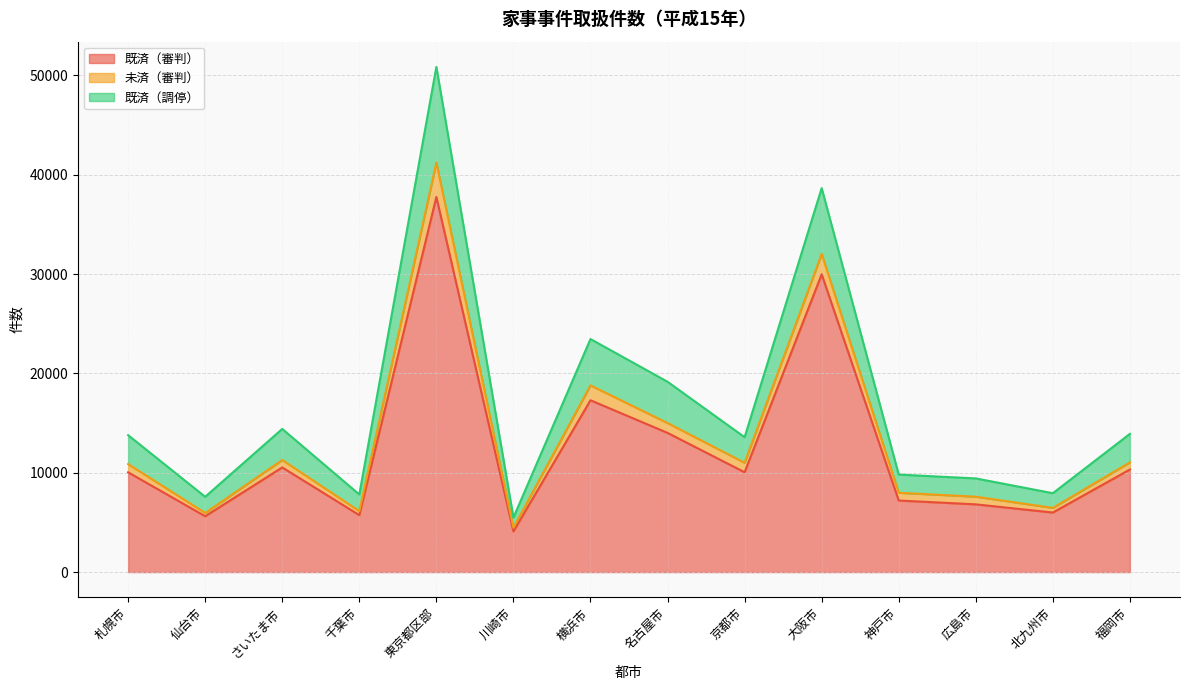

In 既済（審判）, how many points are lower than both neighbors (excluding endpoints)?

5